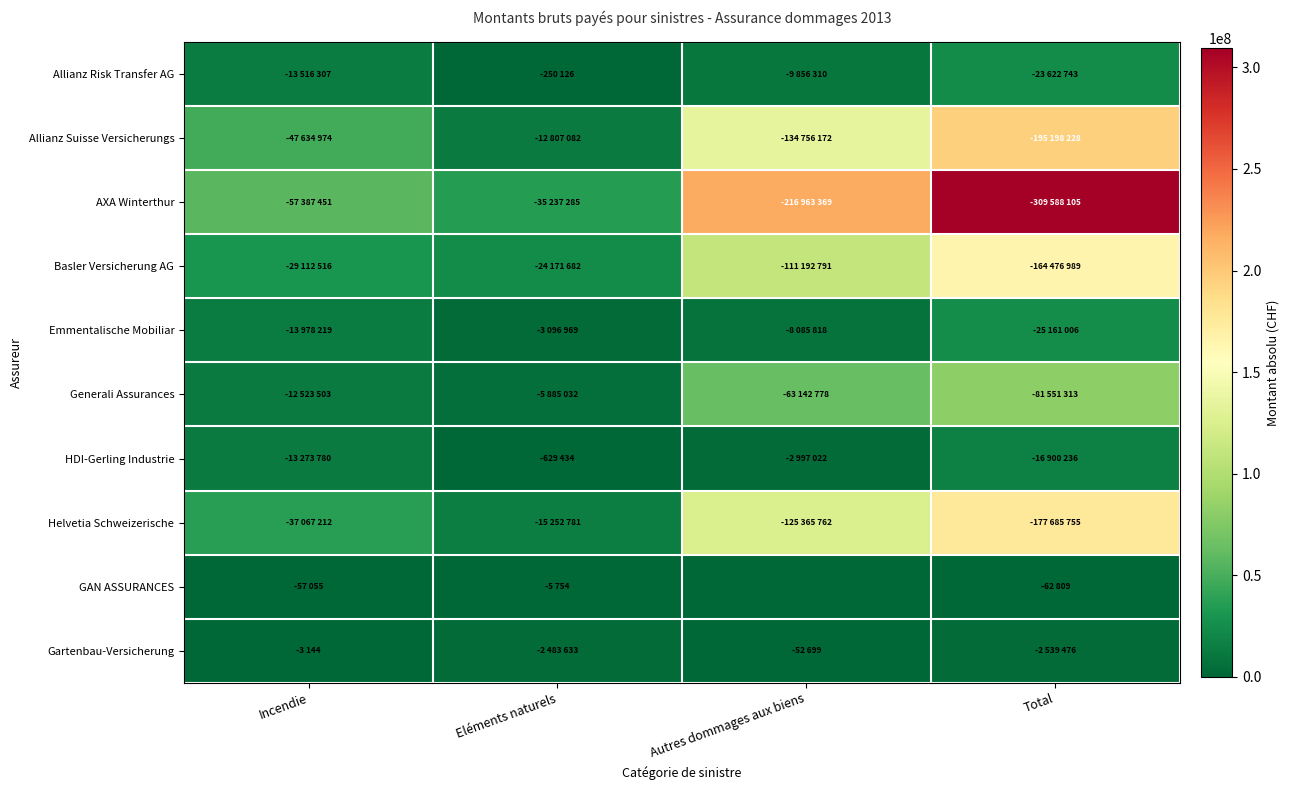

Rank the series at Incendie from highest to lowest value.

AXA Winterthur, Allianz Suisse Versicherungs, Helvetia Schweizerische, Basler Versicherung AG, Emmentalische Mobiliar, Allianz Risk Transfer AG, HDI-Gerling Industrie, Generali Assurances, GAN ASSURANCES, Gartenbau-Versicherung